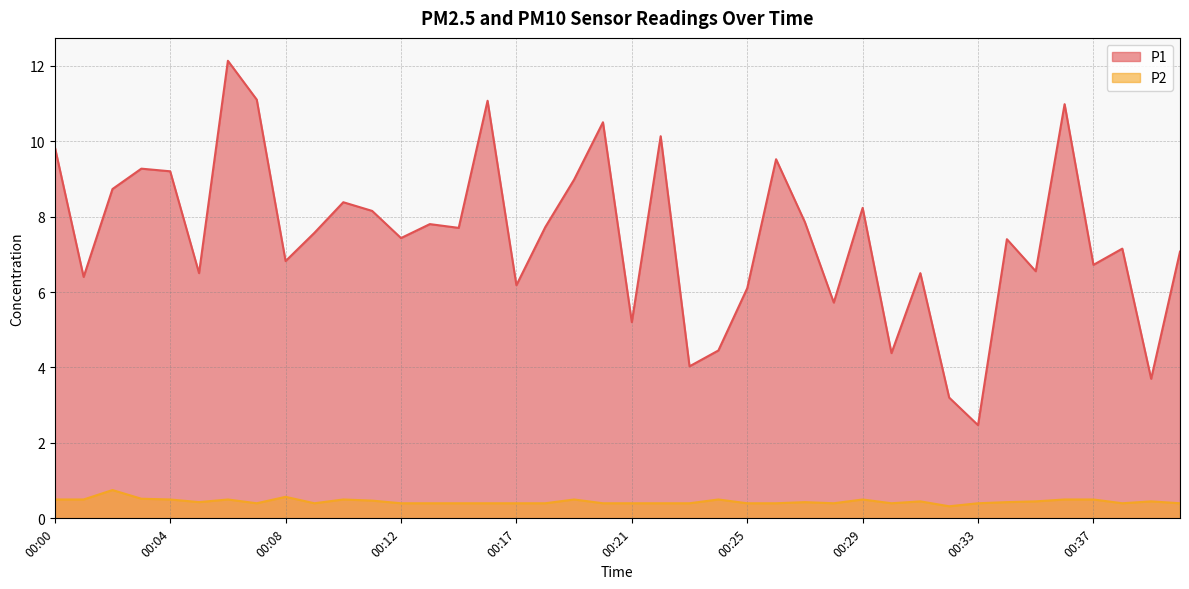

What is the difference between the highest and lowest values at 00:21?

4.8